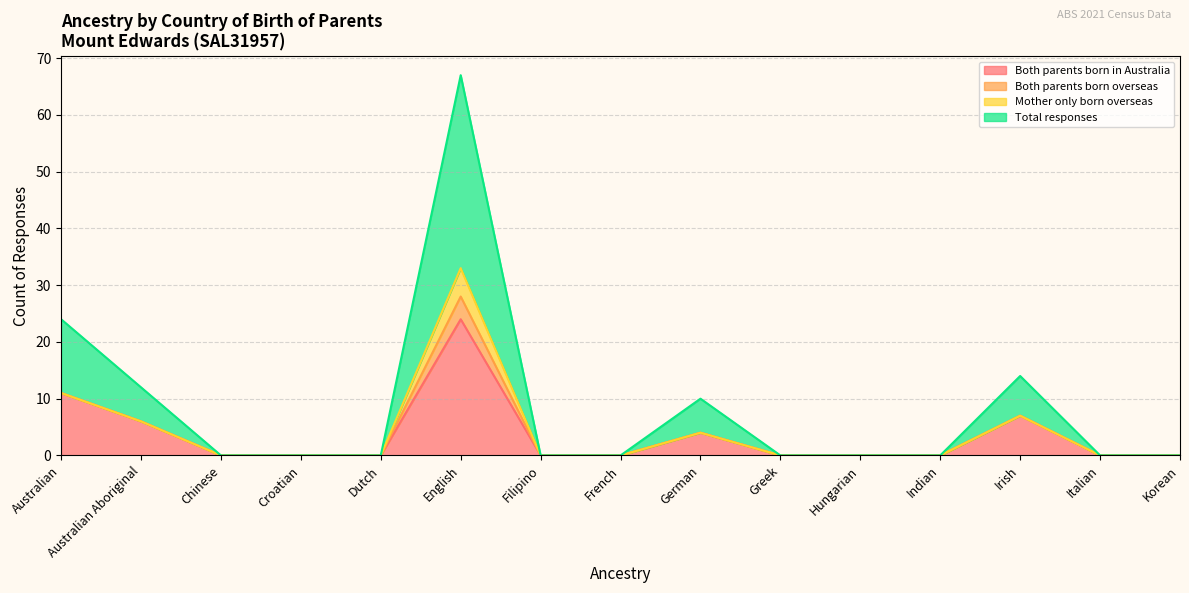

Is it true that Both parents born in Australia equals 0 at Croatian?

True